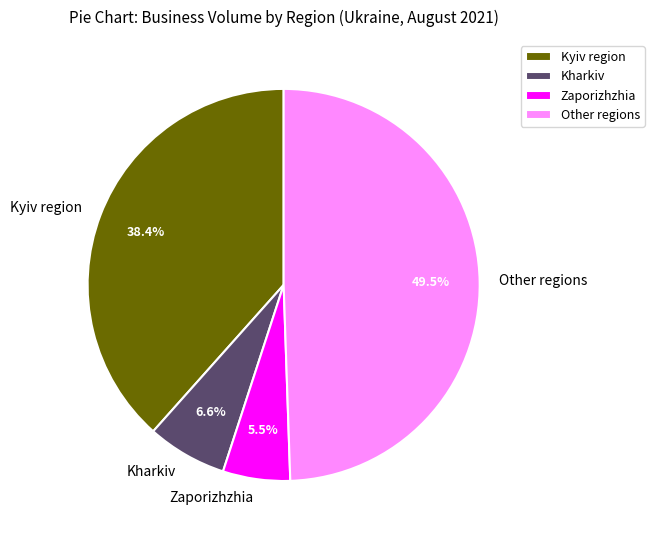

What portion of the pie excludes Kyiv region?

61.6%